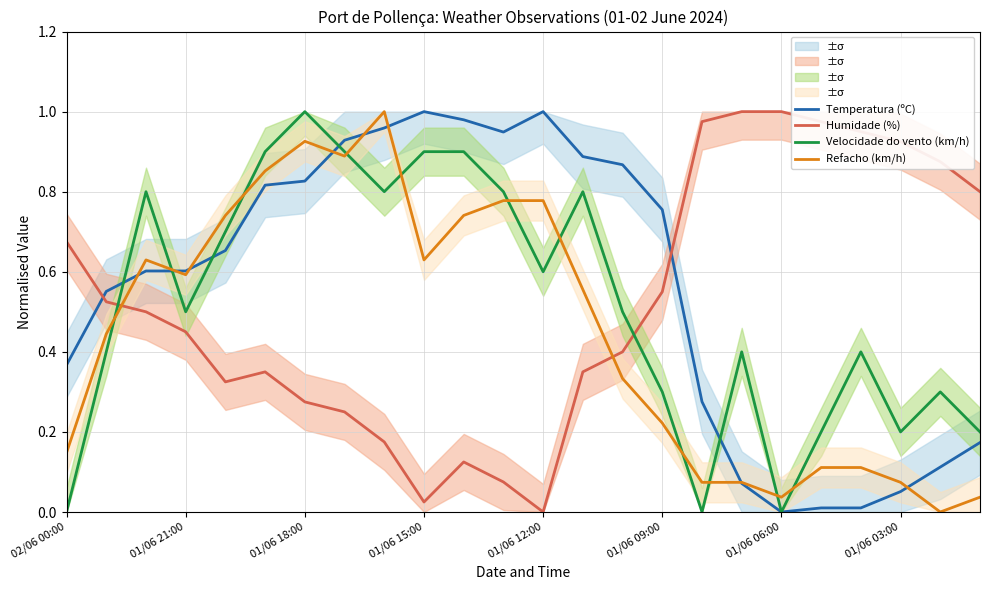

At how many categories does at least one series exceed 0?

24